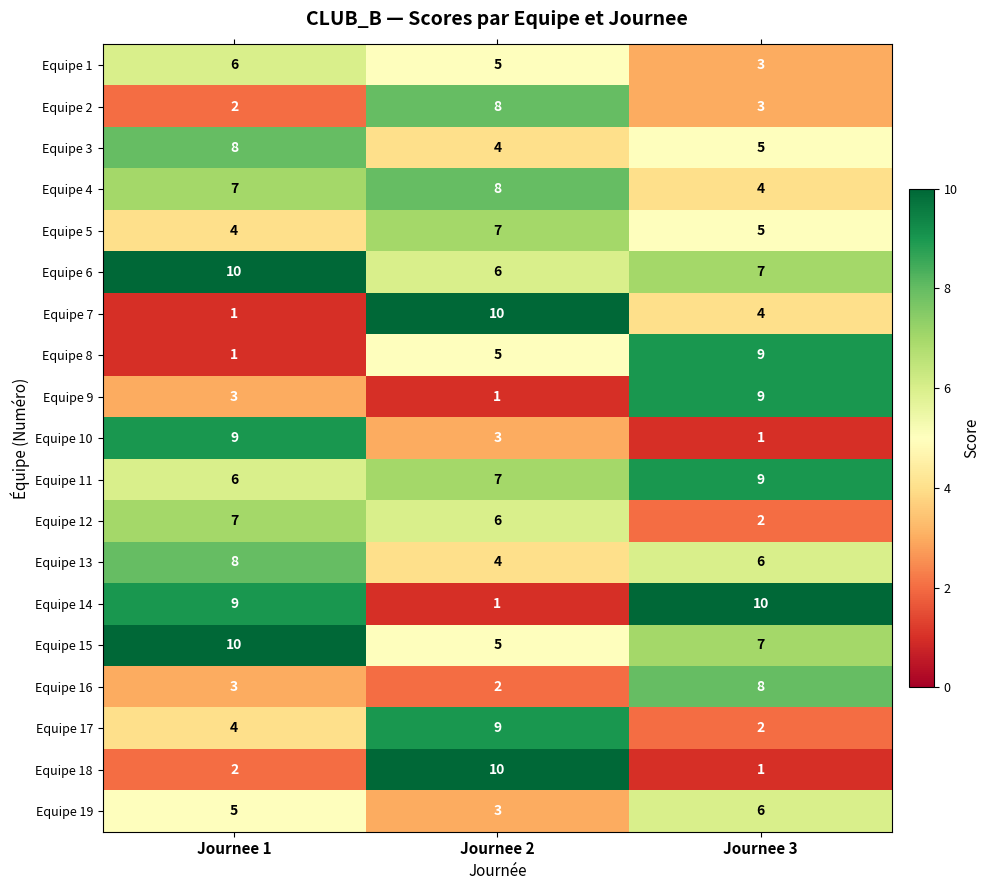

Rank the categories by Equipe 7 value from highest to lowest.

Journee 2, Journee 3, Journee 1